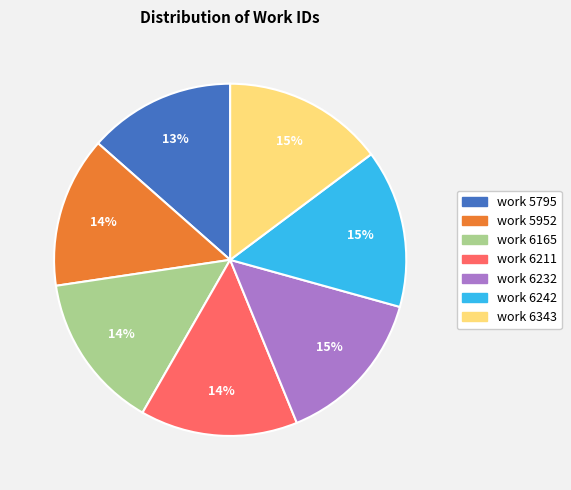

To the nearest percent, what is the average slice percentage?

14%